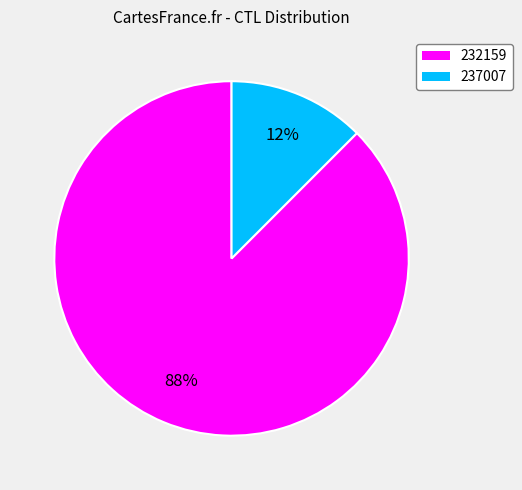

Combined, do 232159 and 237007 account for over 50%?

Yes